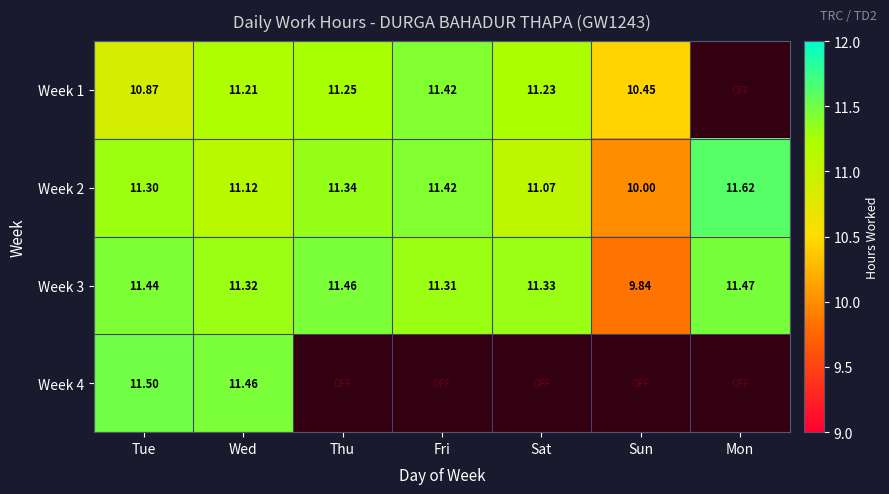

At which label is Week 2 closest to 10?

Sun